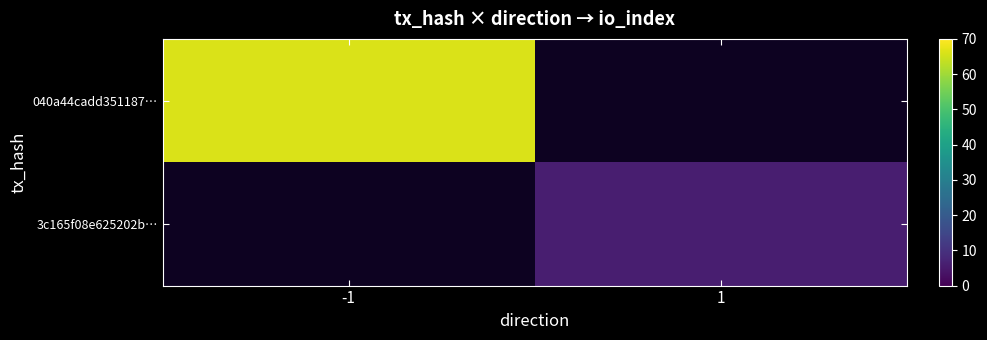

Is the value of 3c165f08e625202b… at 1 greater than the value of 040a44cadd351187… at -1?

No